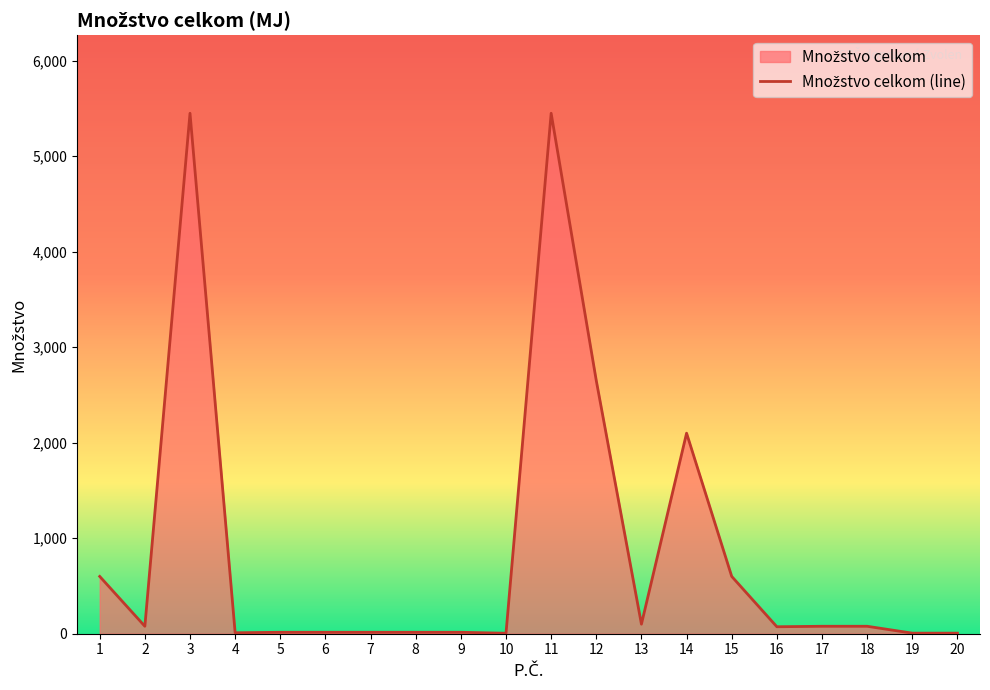

True or false: the data has more than 1 interior local peaks.

True